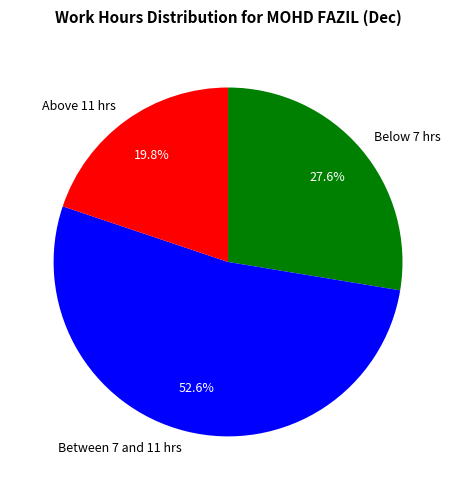

What is the ratio of the value at Above 11 hrs to the value at Between 7 and 11 hrs?

0.4